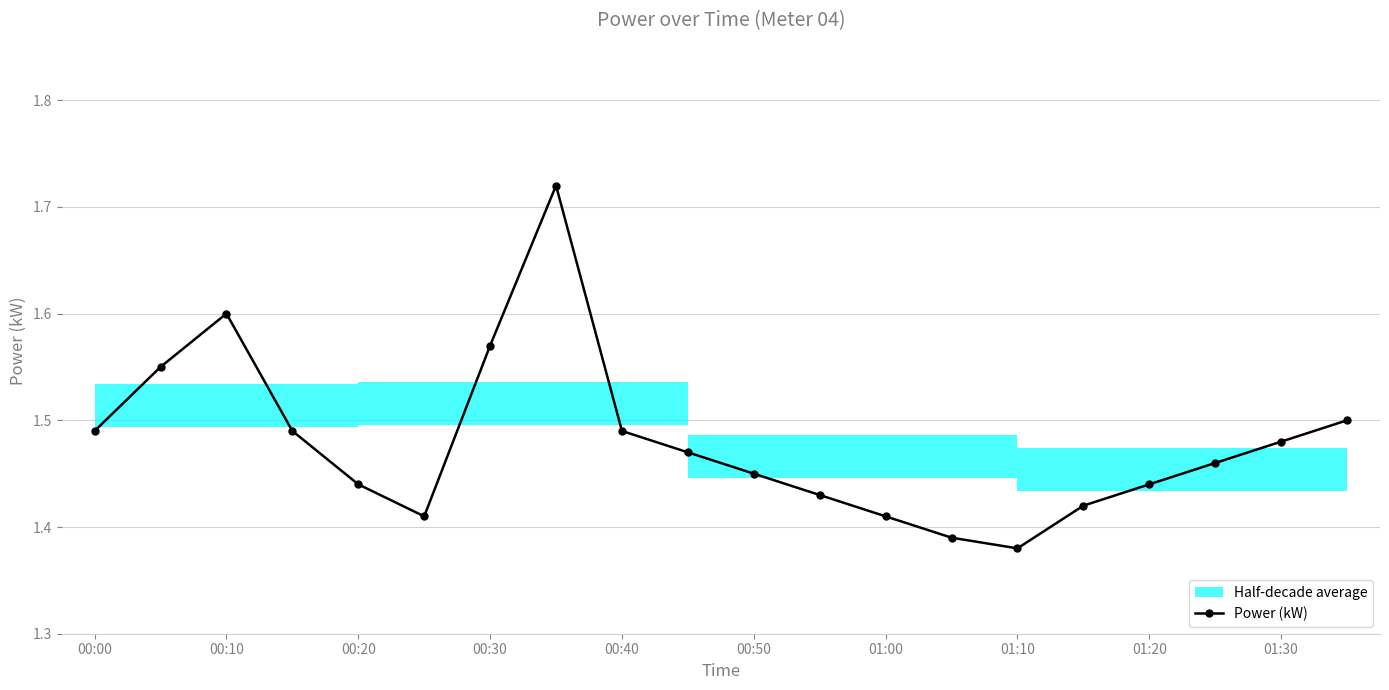

Reading left to right, transcribe all the data shown in this chart.

1.5	1.6	1.6	1.5	1.4	1.4	1.6	1.7	1.5	1.5	1.4	1.4	1.4	1.4	1.4	1.4	1.4	1.5	1.5	1.5